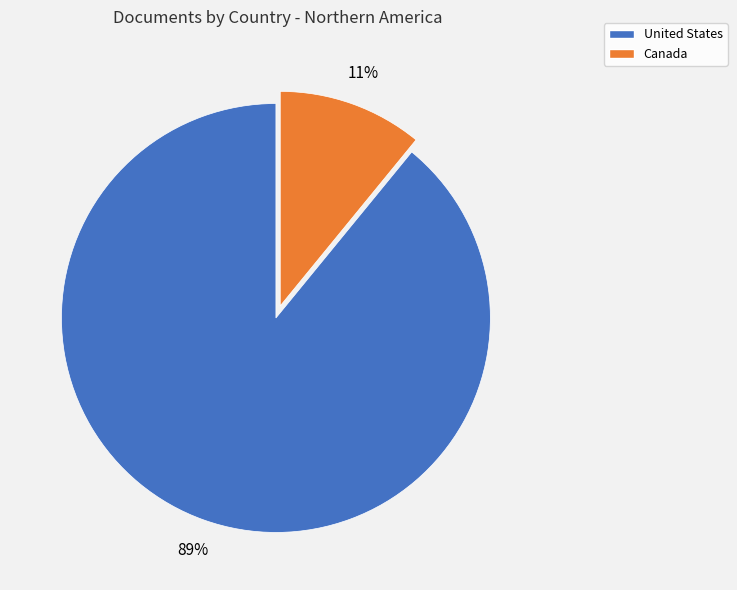

How many segments does this pie chart have?

2